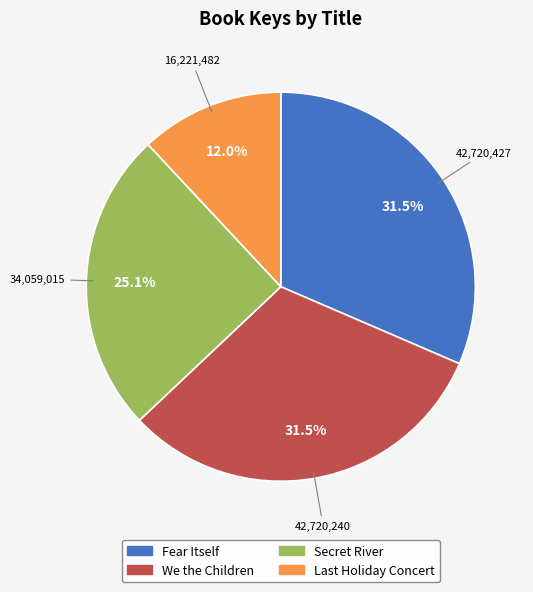

How many segments does this pie chart have?

4